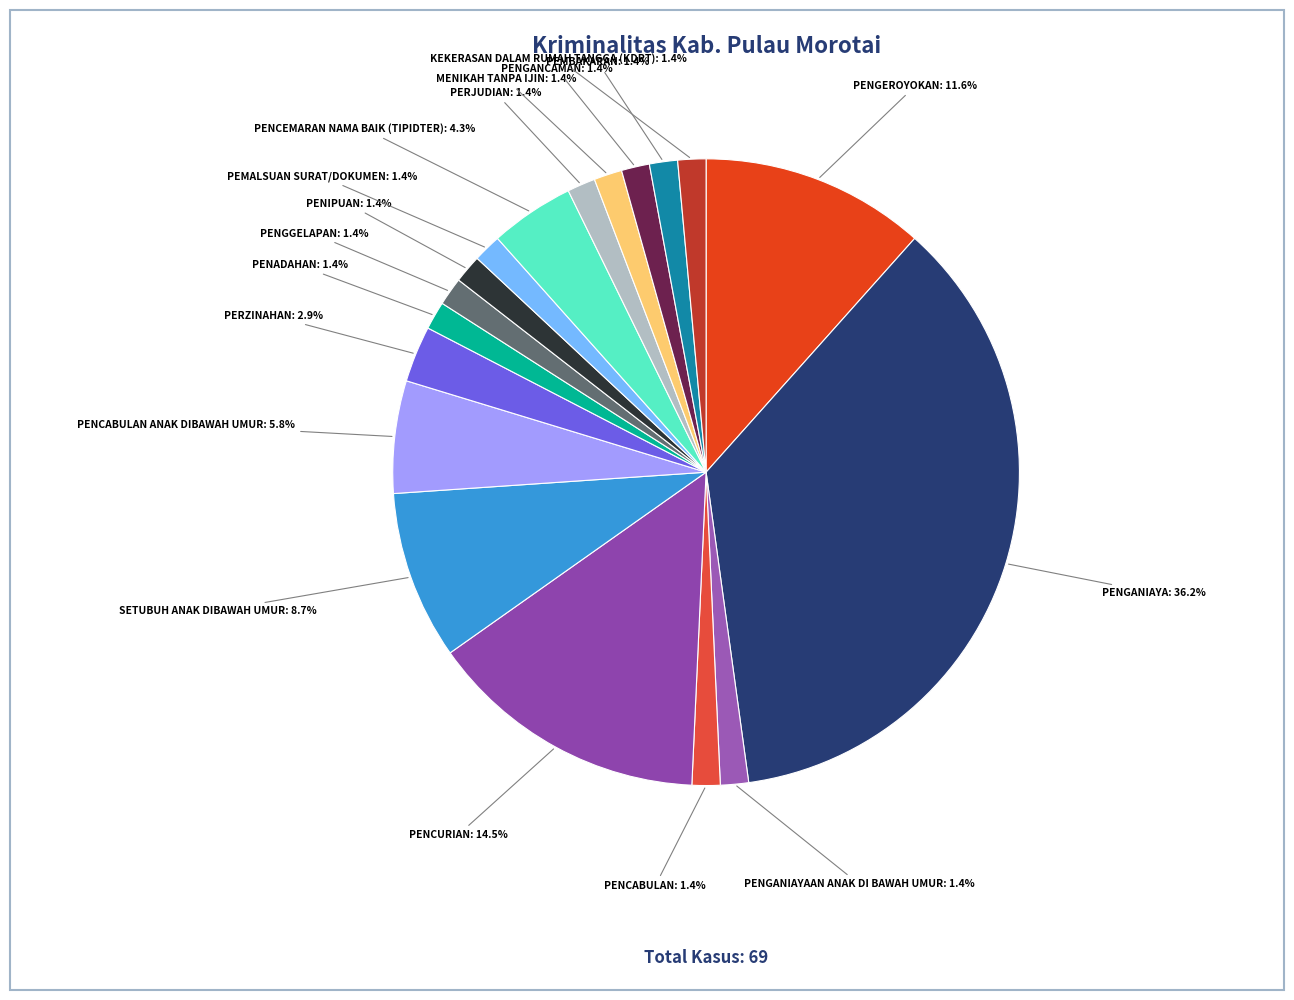

Is there any slice that represents more than half of the pie?

No